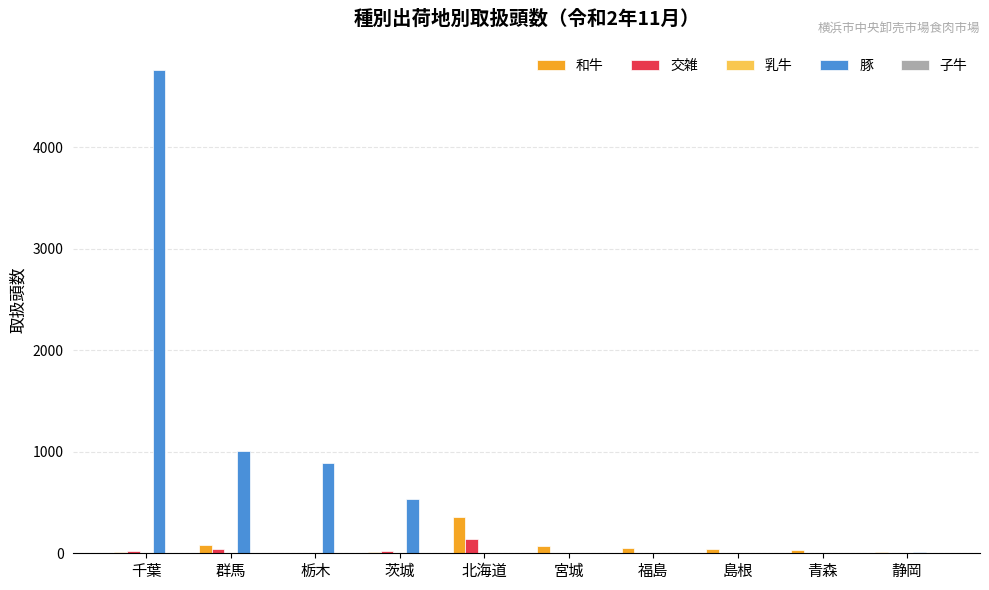

Which series has the largest range (max minus min)?

豚